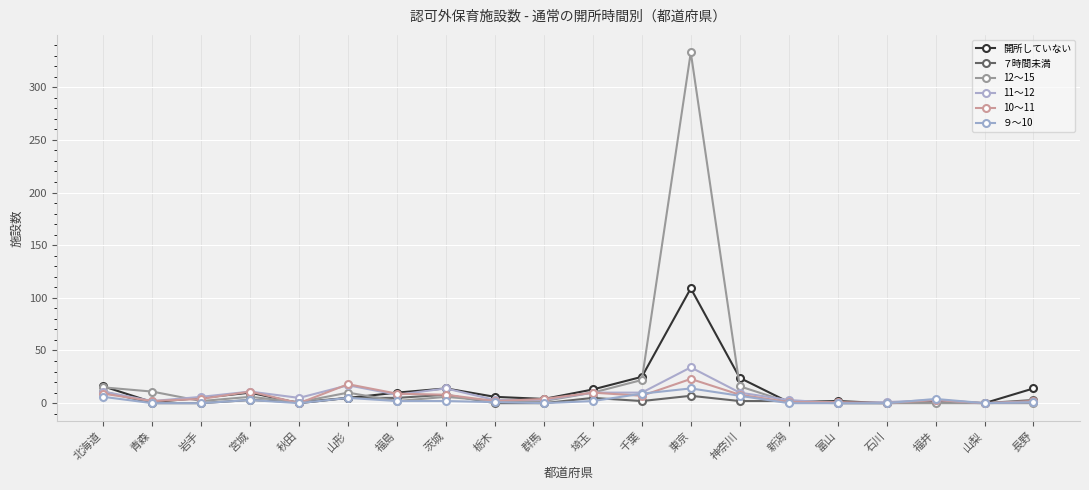

At how many categories does at least one series exceed 325?

1